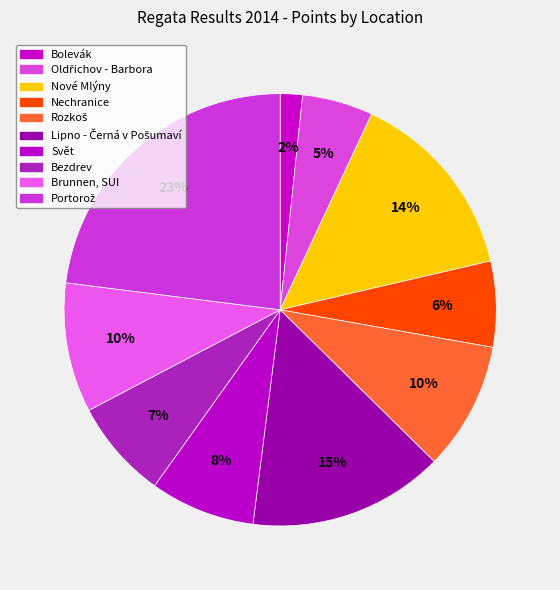

Count the number of slices in the pie.

10